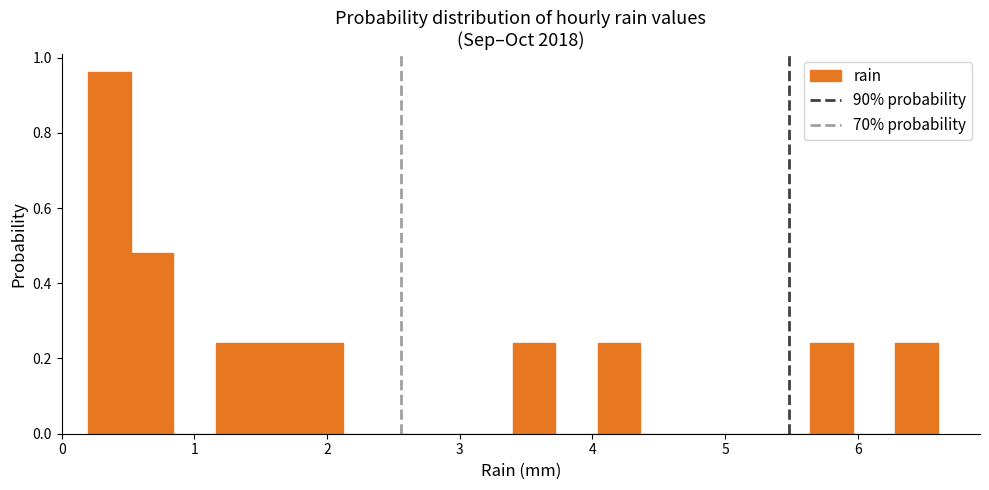

Around what value on the x-axis is the tallest bar? Give the approximate position of its centre, as read against the axis.

0.4